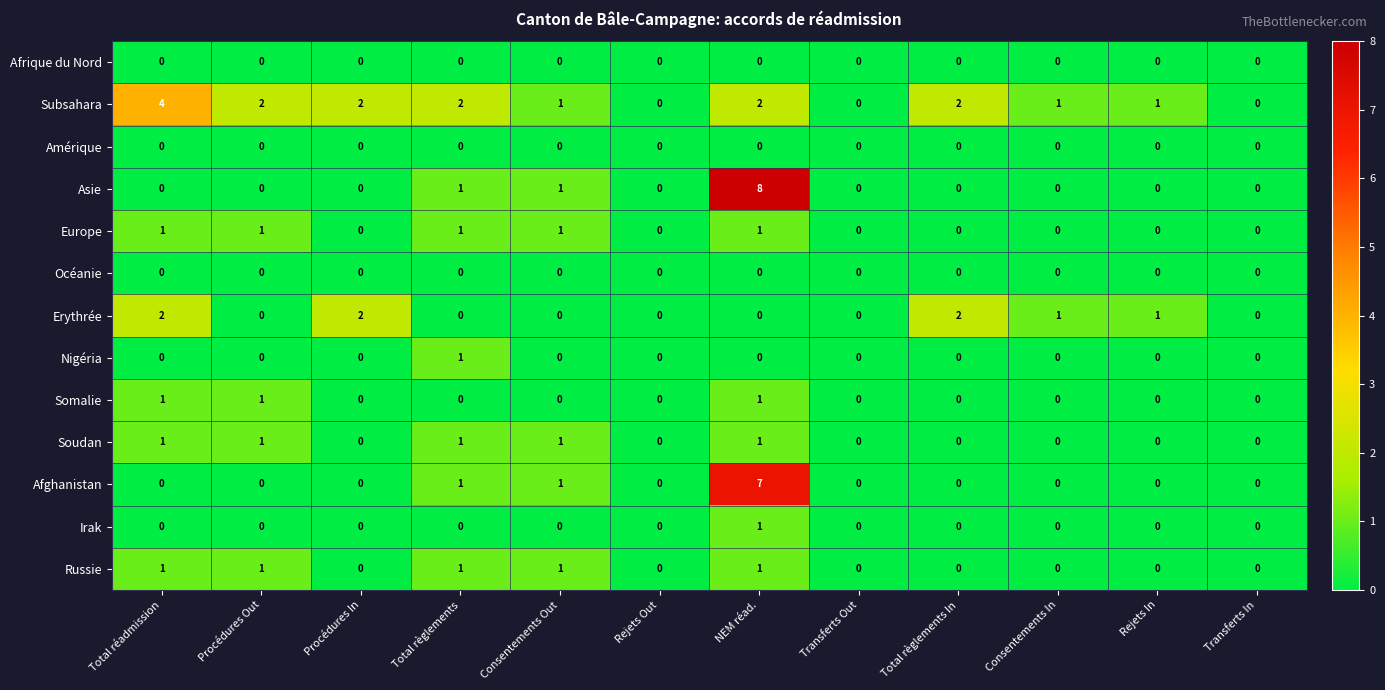

Which series changed the most between NEM réad. and Rejets In?

Asie